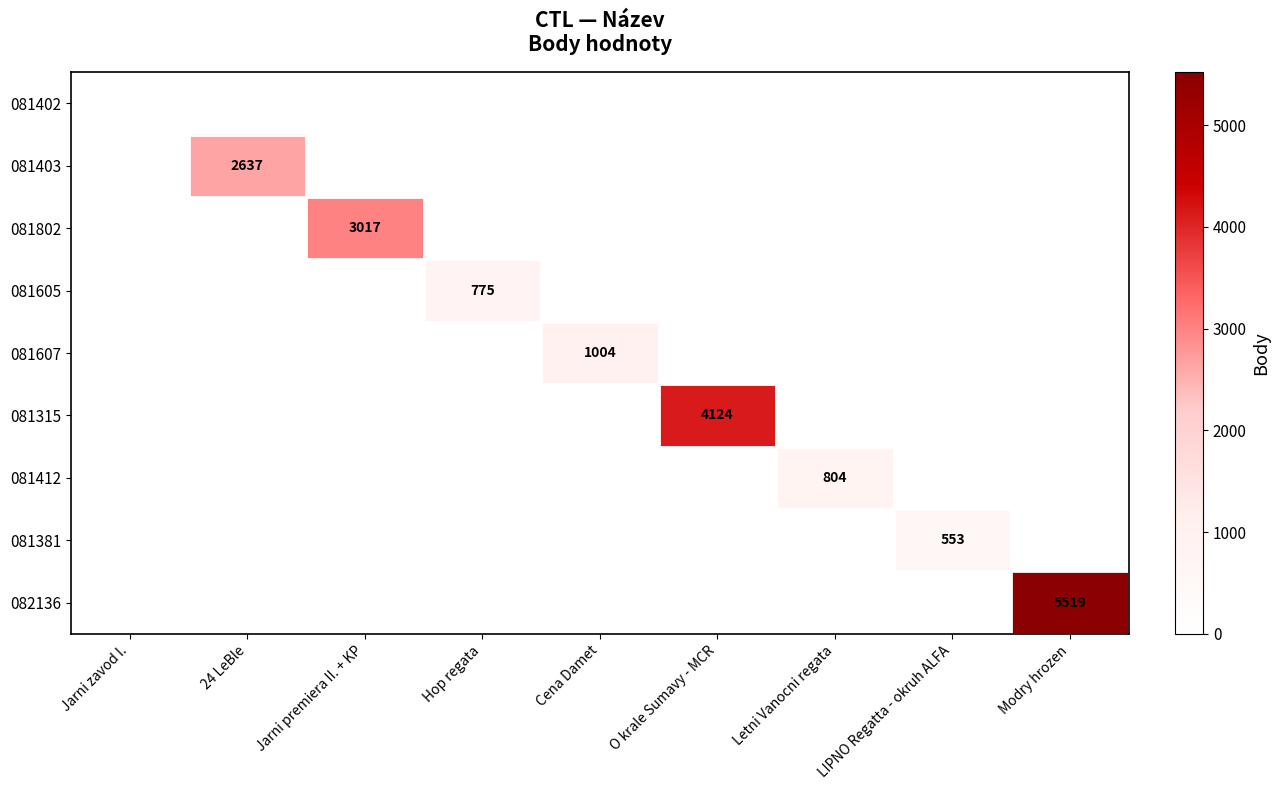

What is the greatest value displayed?

5519